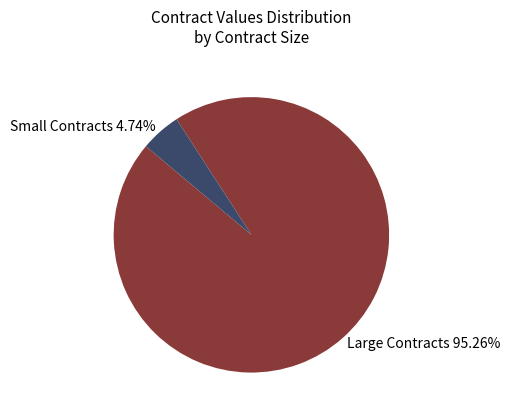

Combined, do Large Contracts 95.26% and Small Contracts 4.74% account for over 50%?

Yes